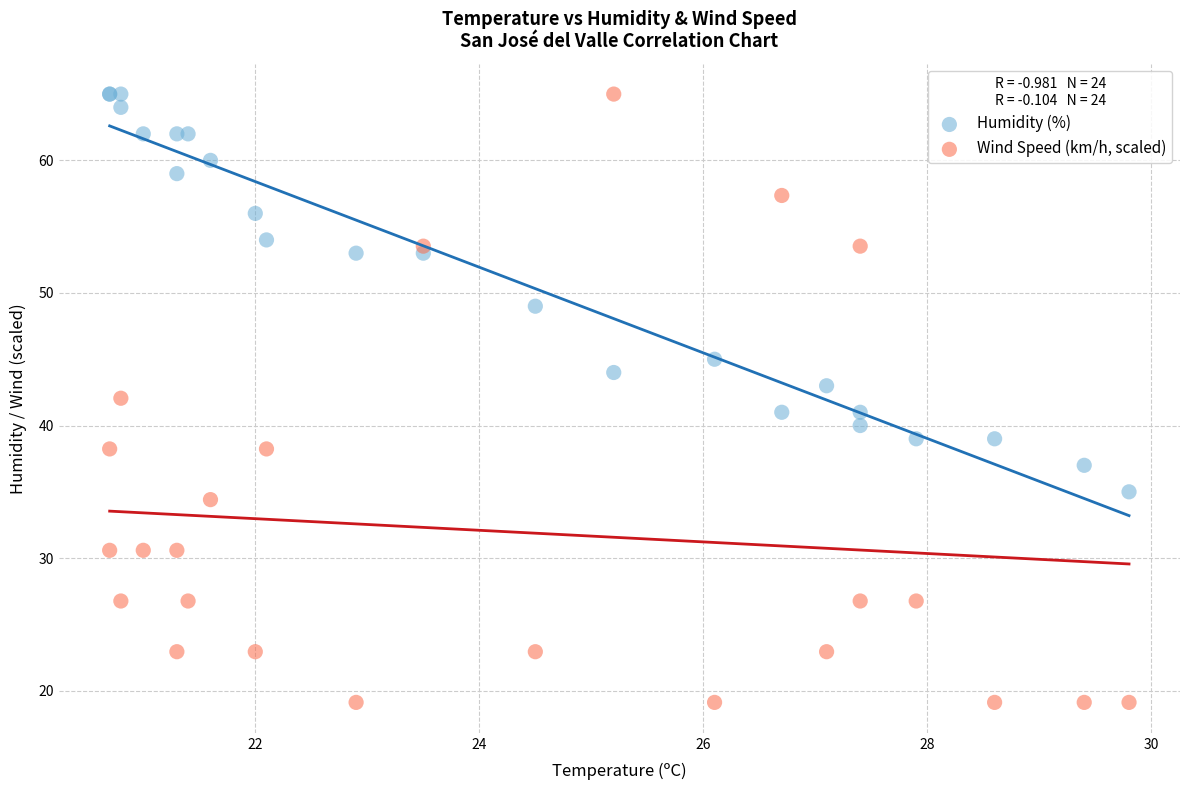

In the Humidity (%) series, what Y value is closest to 50?

49.0